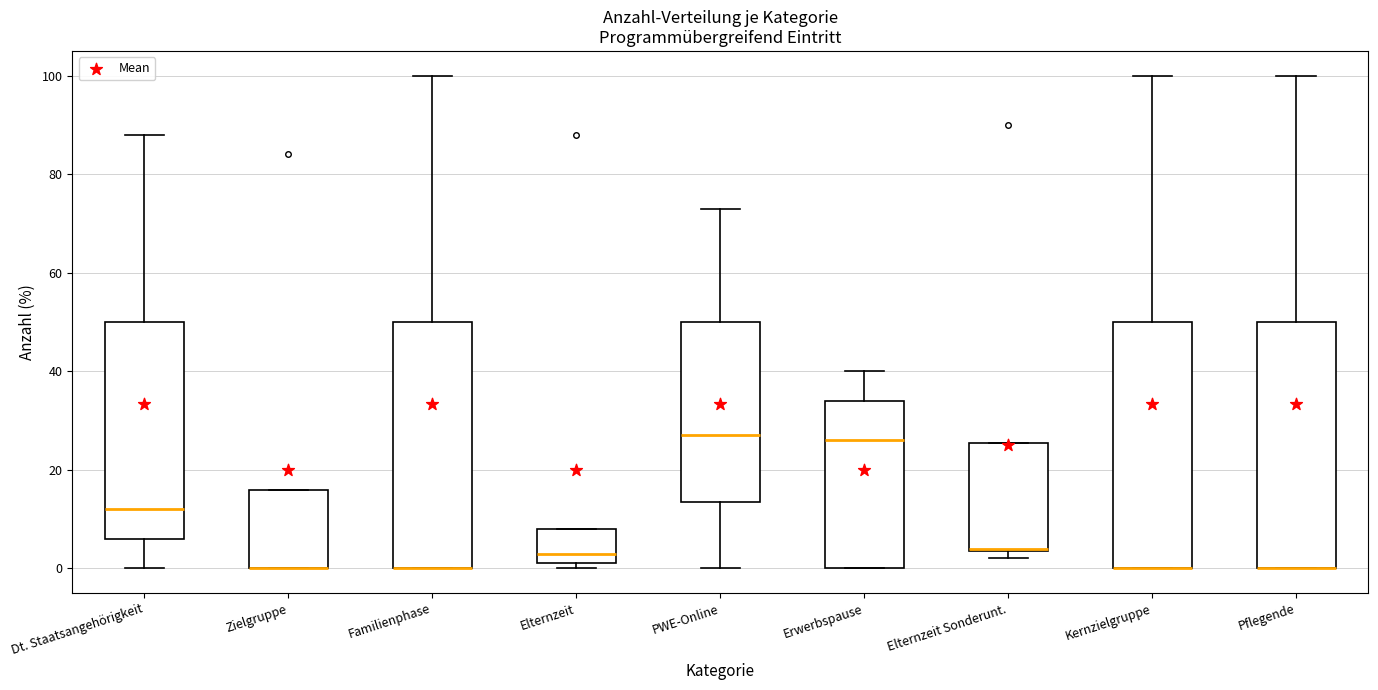

Where does the upper whisker of the box for Pflegende end on the y-axis? The values are not printed on the chart, so give them approximately, as read against the axis.

100